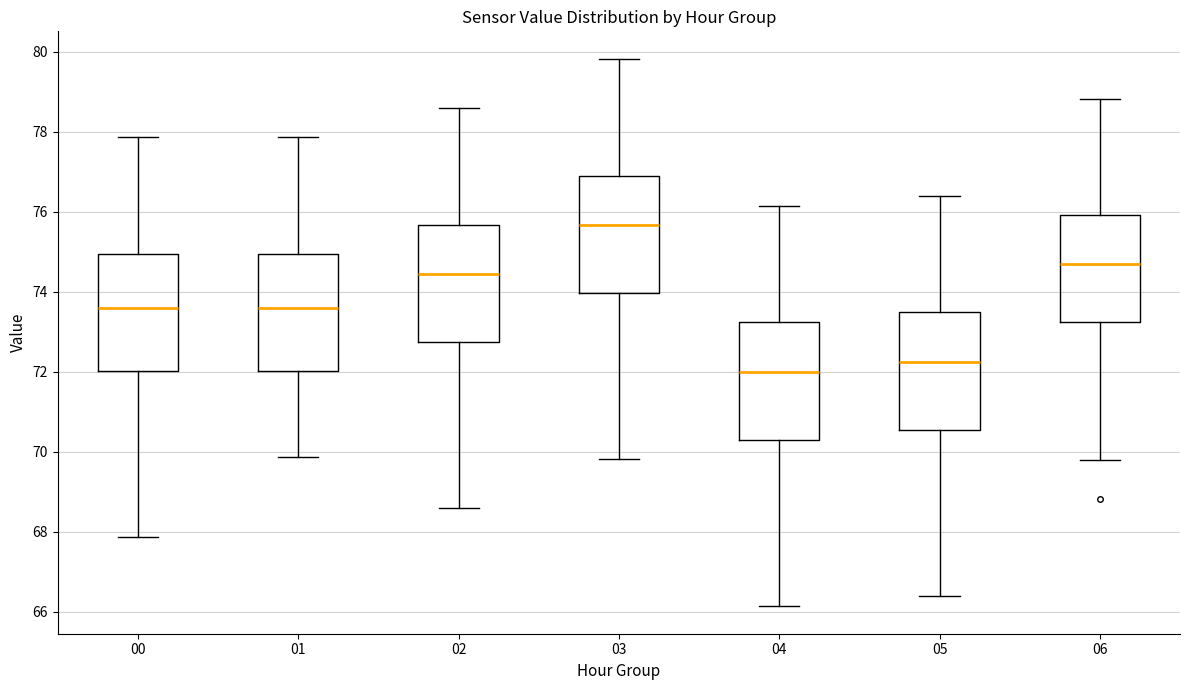

Where does the lower whisker of the box at x = 06 end on the y-axis? The values are not printed on the chart, so give them approximately, as read against the axis.

69.8